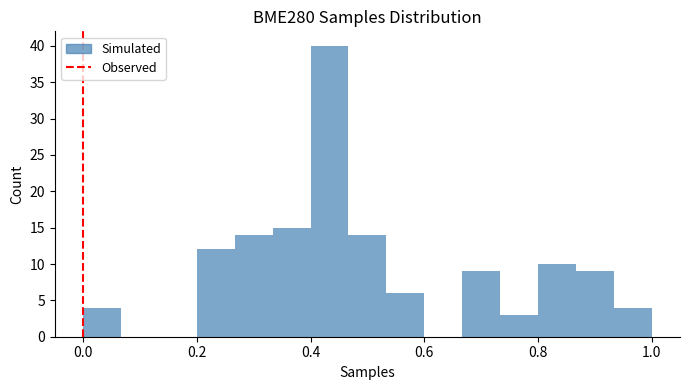

Read against the x-axis, roughly where is the centre of the tallest bar?

0.44